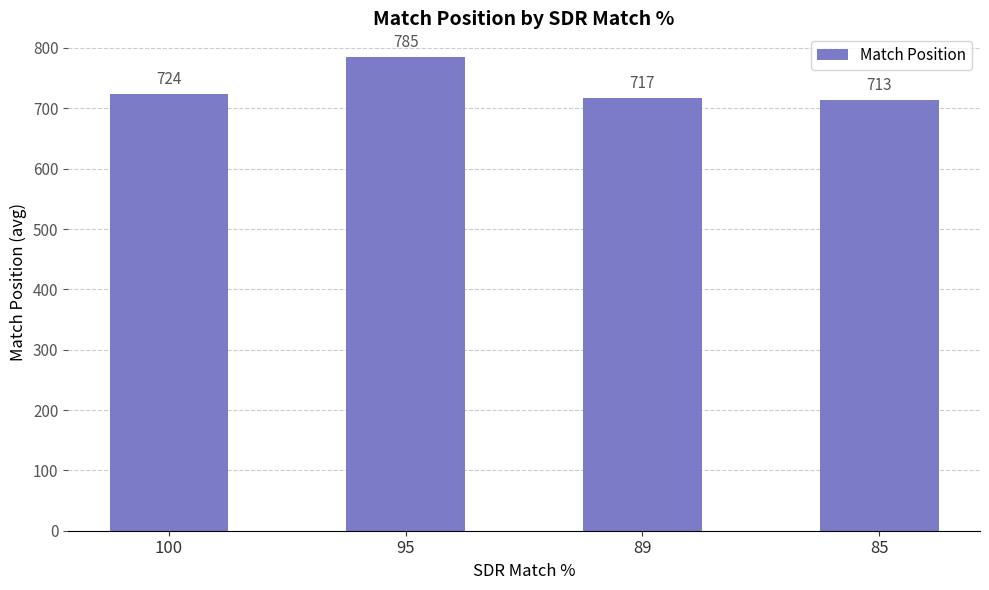

List the labels in order of value, largest first.

95, 100, 89, 85